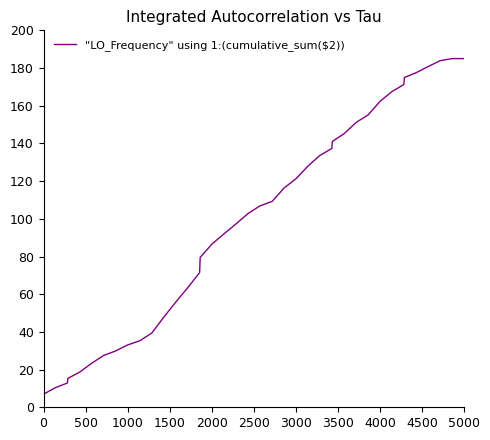

Is this an area chart (filled region under the line)?

No